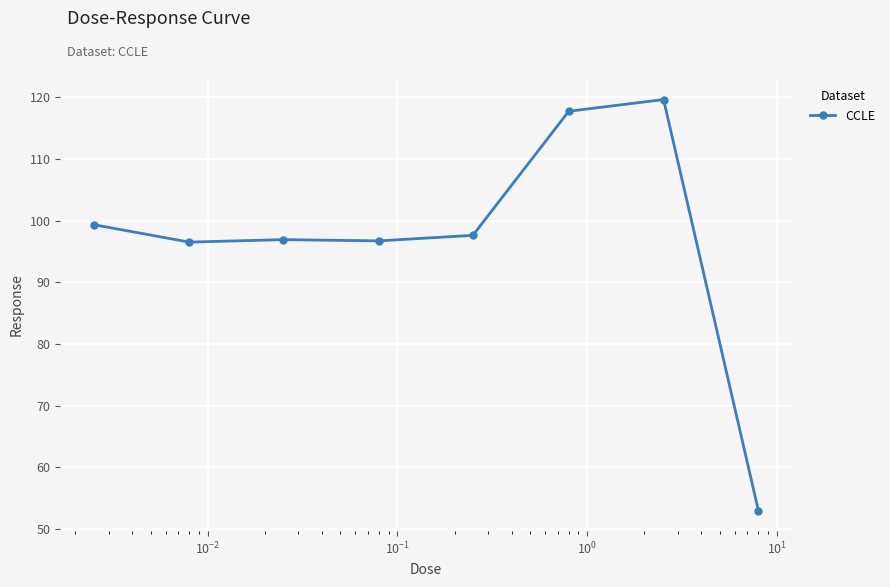

What is the sum of all values?

777.3